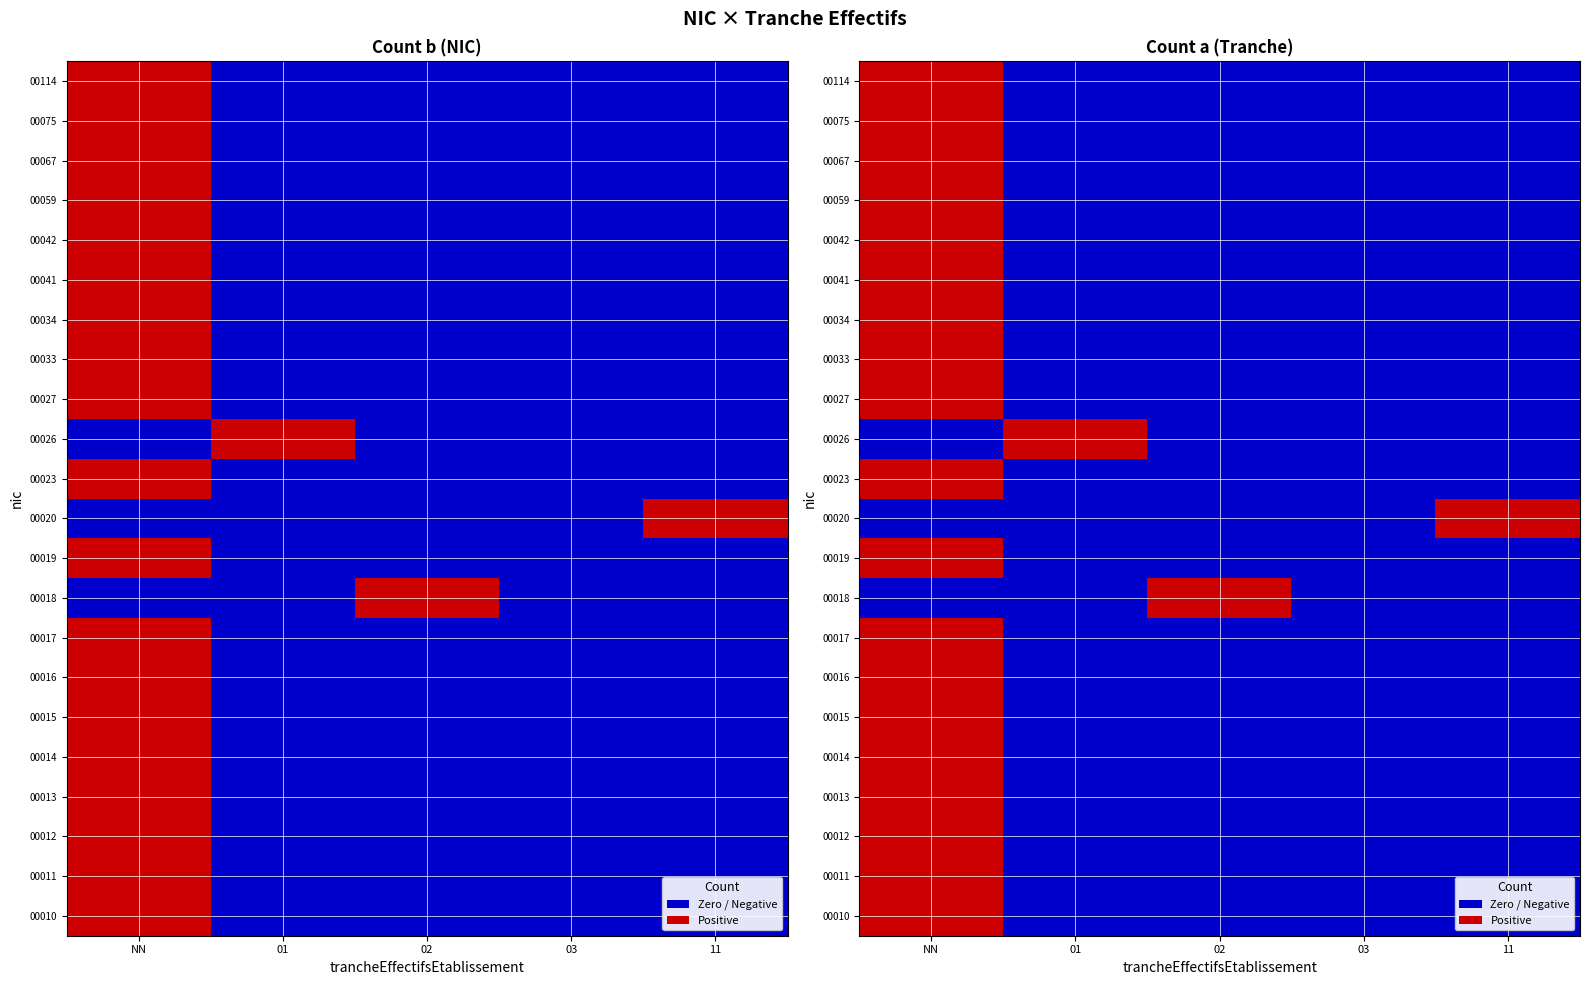

At how many categories does at least one series exceed 0?

4